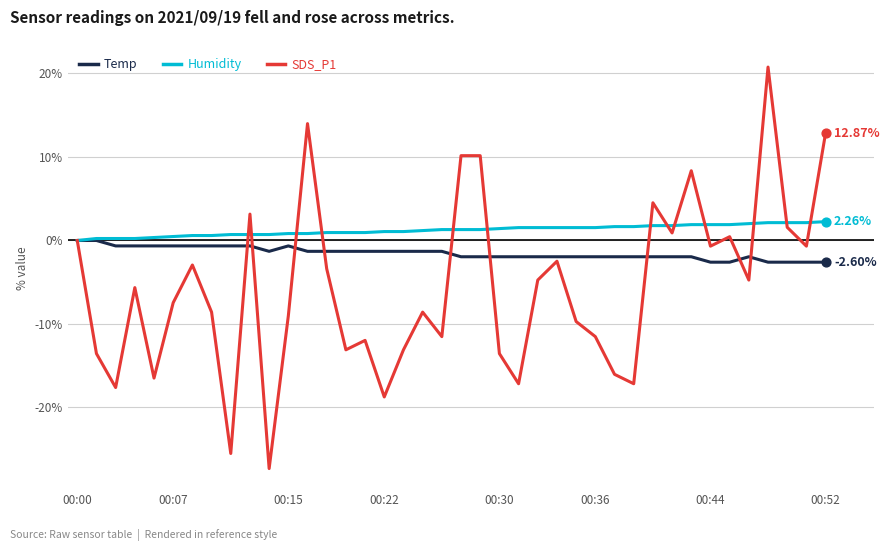

What are all the series names shown in the legend?

Temp, Humidity, SDS_P1